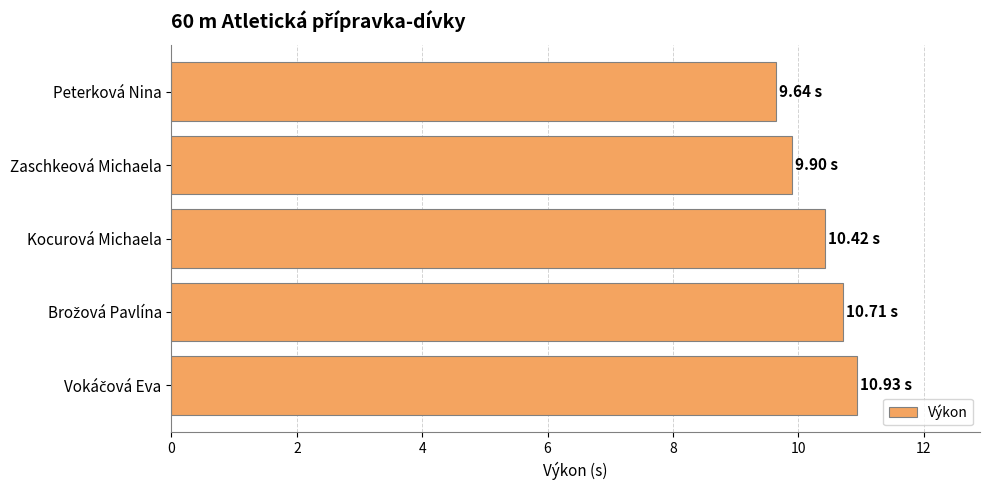

What is the label of the 4th bar from the bottom?

Zaschkeová Michaela